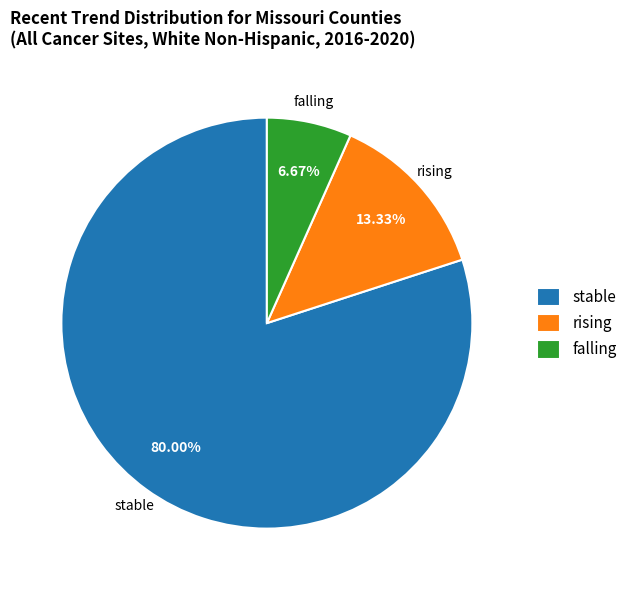

Rank the categories by value from highest to lowest.

stable, rising, falling